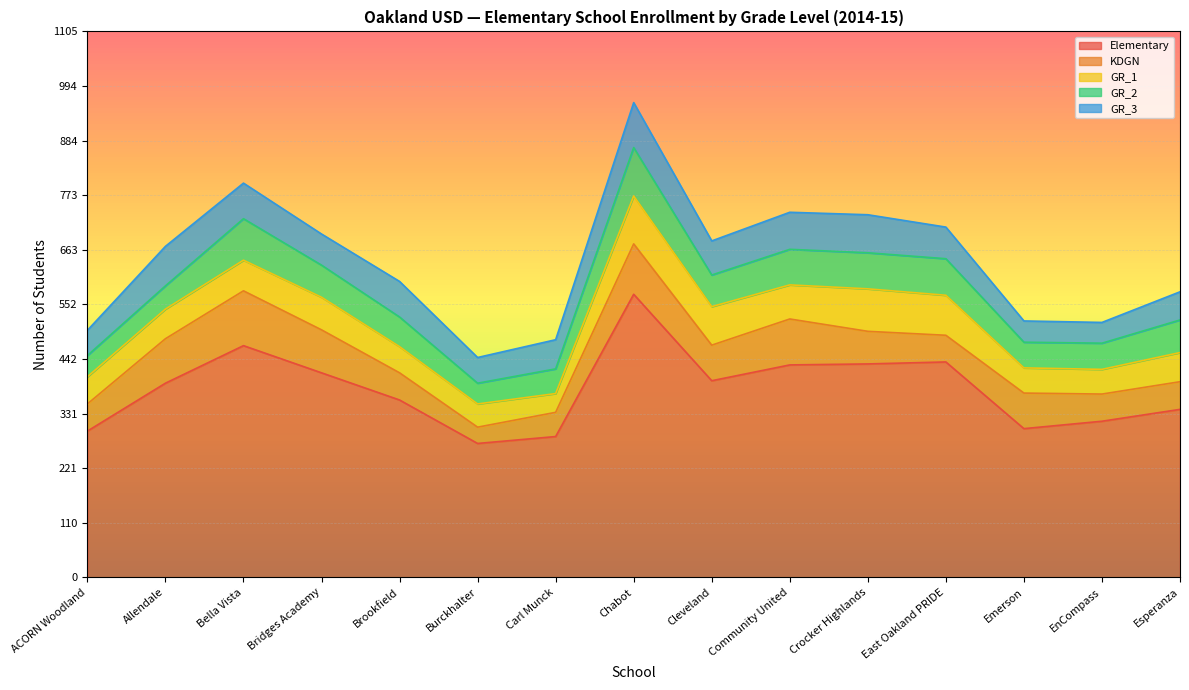

How many data points in GR_2 are less than 64?

7